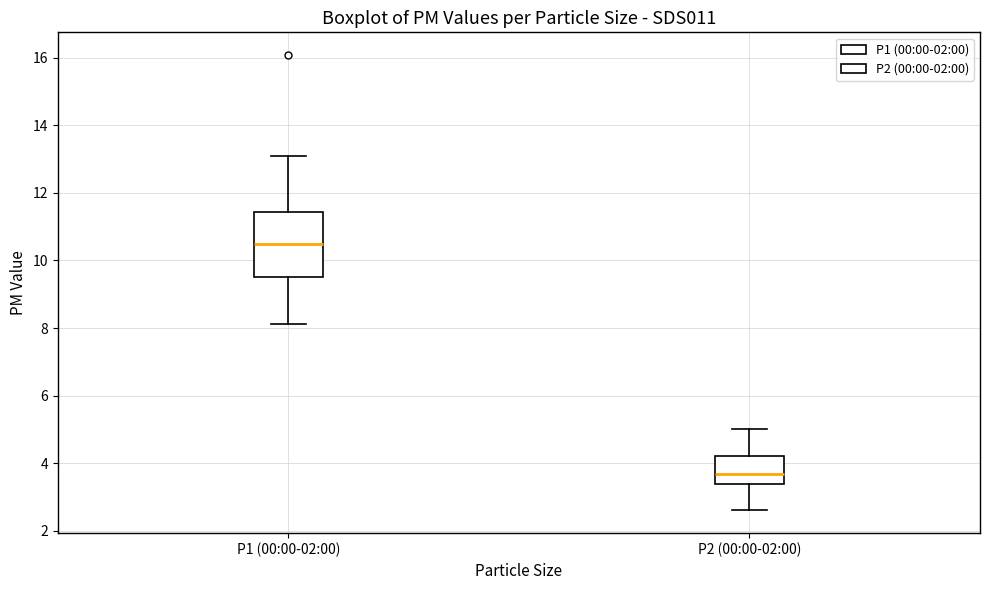

Which box is the tallest, from its lower edge to its upper edge?

P1 (00:00-02:00)